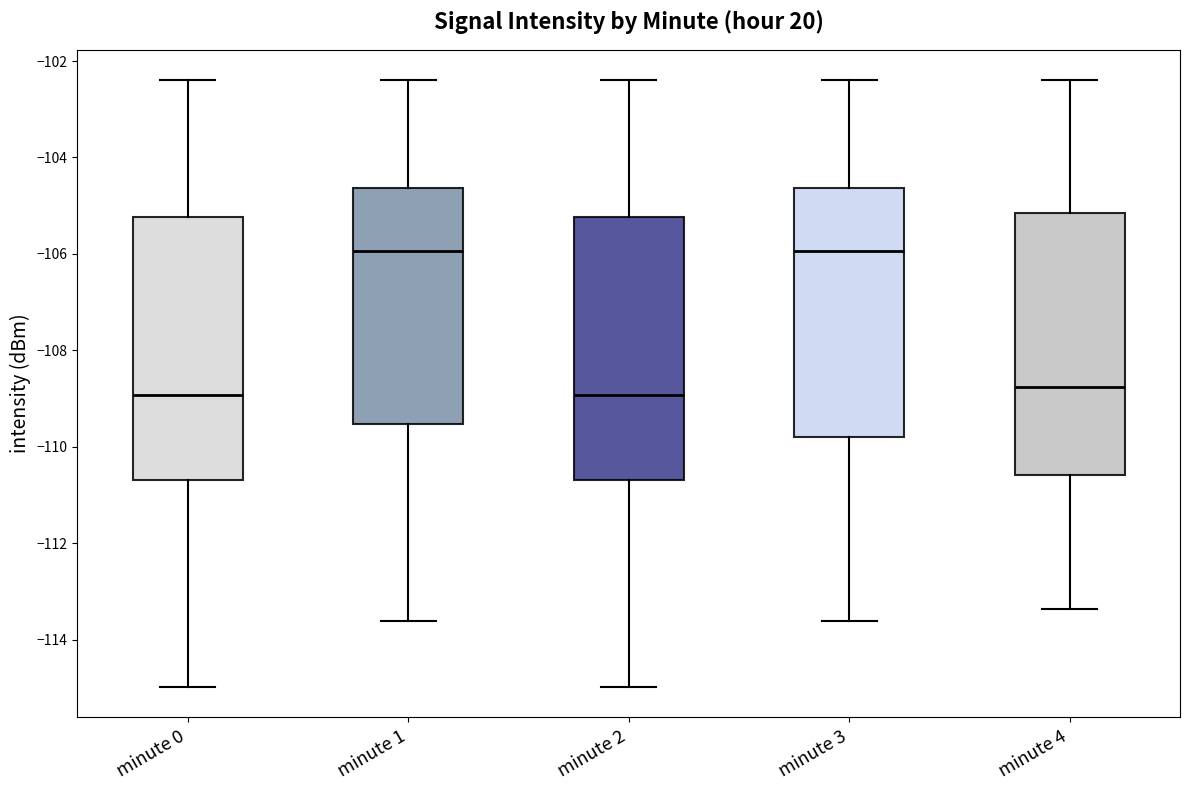

Reading left to right, transcribe this box plot: for each box, give where its median line is, the range the box spans, and where its two whiskers end, as read against the y-axis. The values are not printed on the chart, so give them approximately, as read against the axis.

minute 0: median -109.0, box -110.6 to -105.2, whiskers -115.0 to -102.4
minute 1: median -106.0, box -109.6 to -104.6, whiskers -113.6 to -102.4
minute 2: median -109.0, box -110.6 to -105.2, whiskers -115.0 to -102.4
minute 3: median -106.0, box -109.8 to -104.6, whiskers -113.6 to -102.4
minute 4: median -108.8, box -110.6 to -105.2, whiskers -113.4 to -102.4